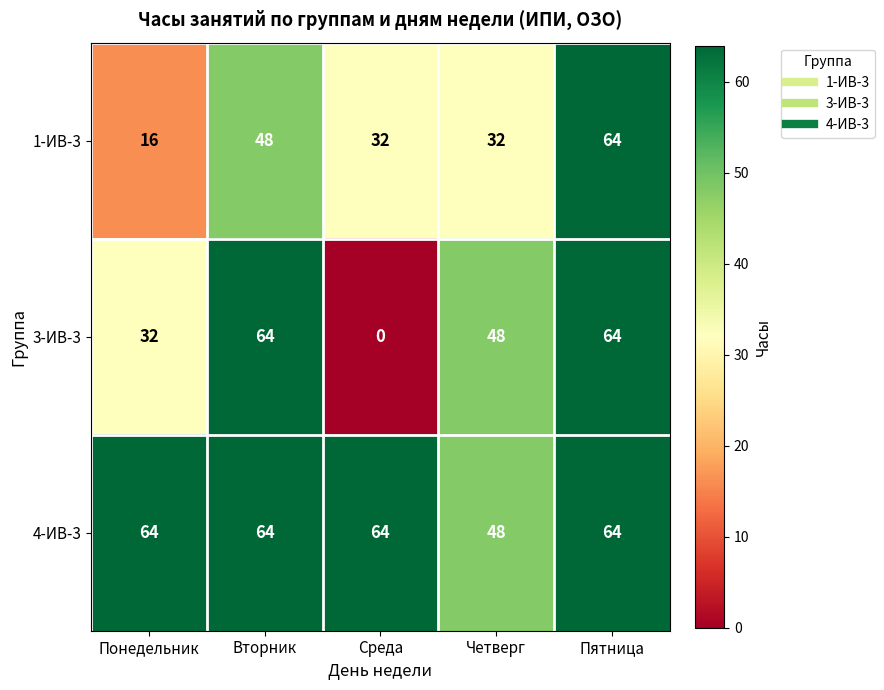

What is the total value across all series at Пятница?

192